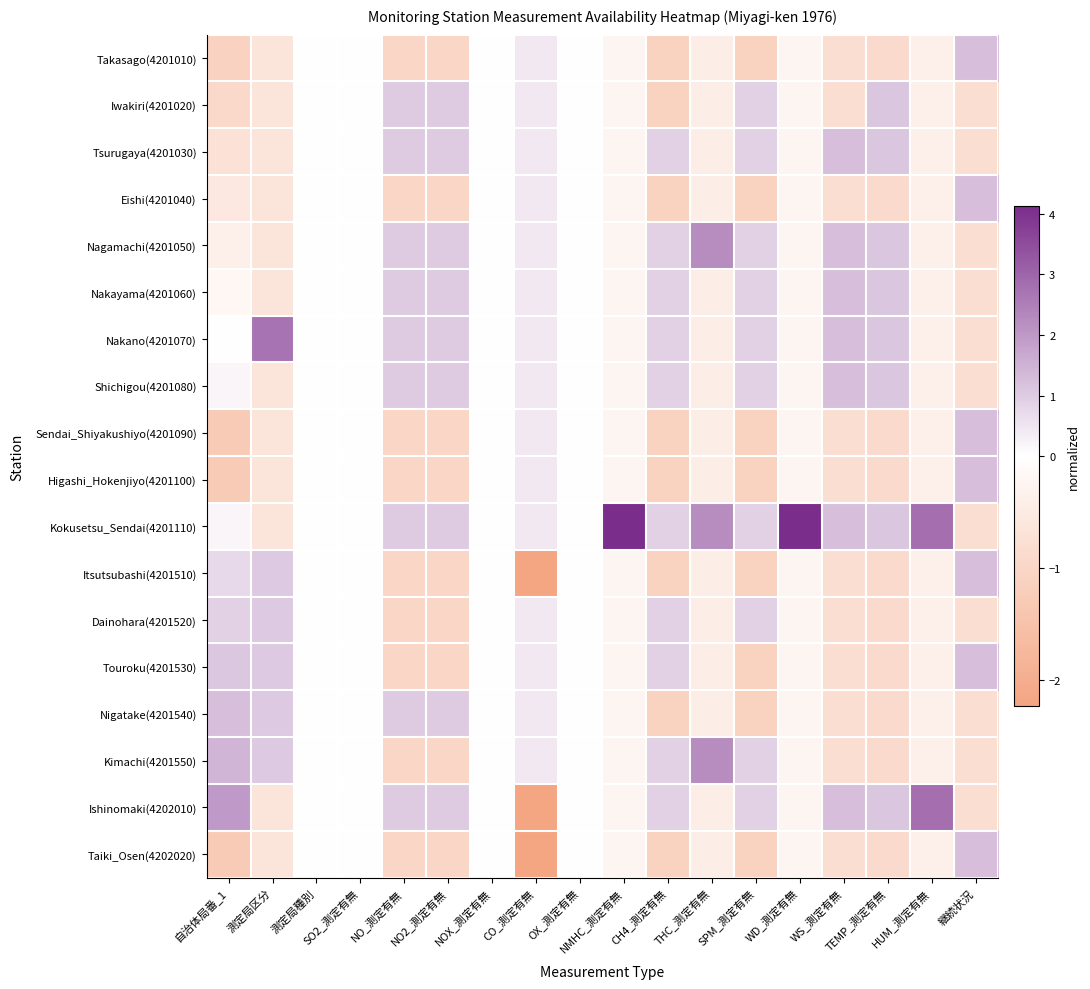

List the series in order of their peak value, lowest first.

Dainohara(4201520), Iwakiri(4201020), Takasago(4201010), Tsurugaya(4201030), Eishi(4201040), Nakayama(4201060), Shichigou(4201080), Sendai_Shiyakushiyo(4201090), Higashi_Hokenjiyo(4201100), Itsutsubashi(4201510), Touroku(4201530), Taiki_Osen(4202020), Nigatake(4201540), Nagamachi(4201050), Kimachi(4201550), Nakano(4201070), Ishinomaki(4202010), Kokusetsu_Sendai(4201110)